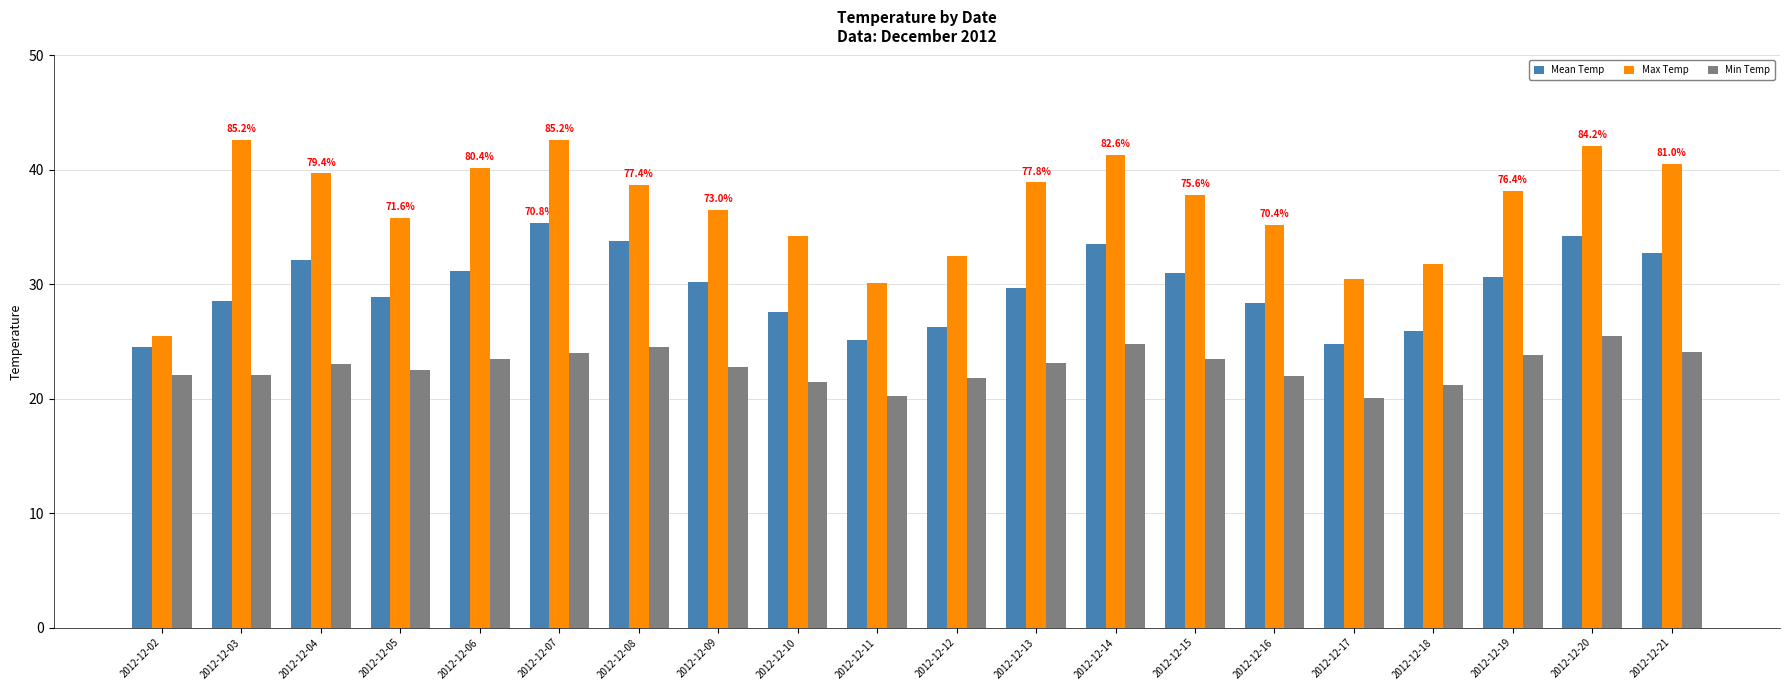

How many bars are there in each group?

3